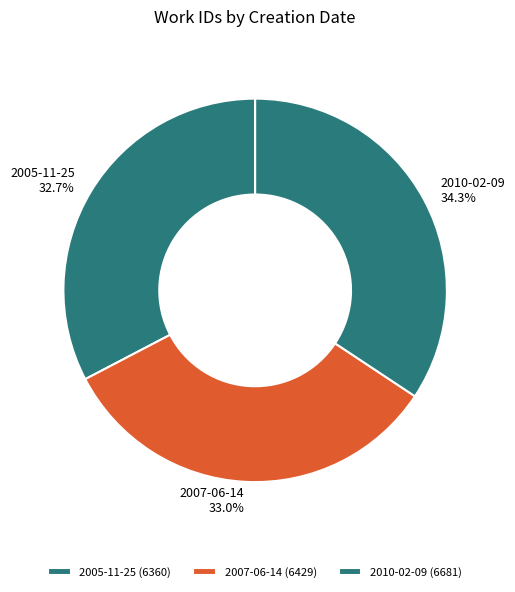

What is the largest slice in the pie chart?

2010-02-09